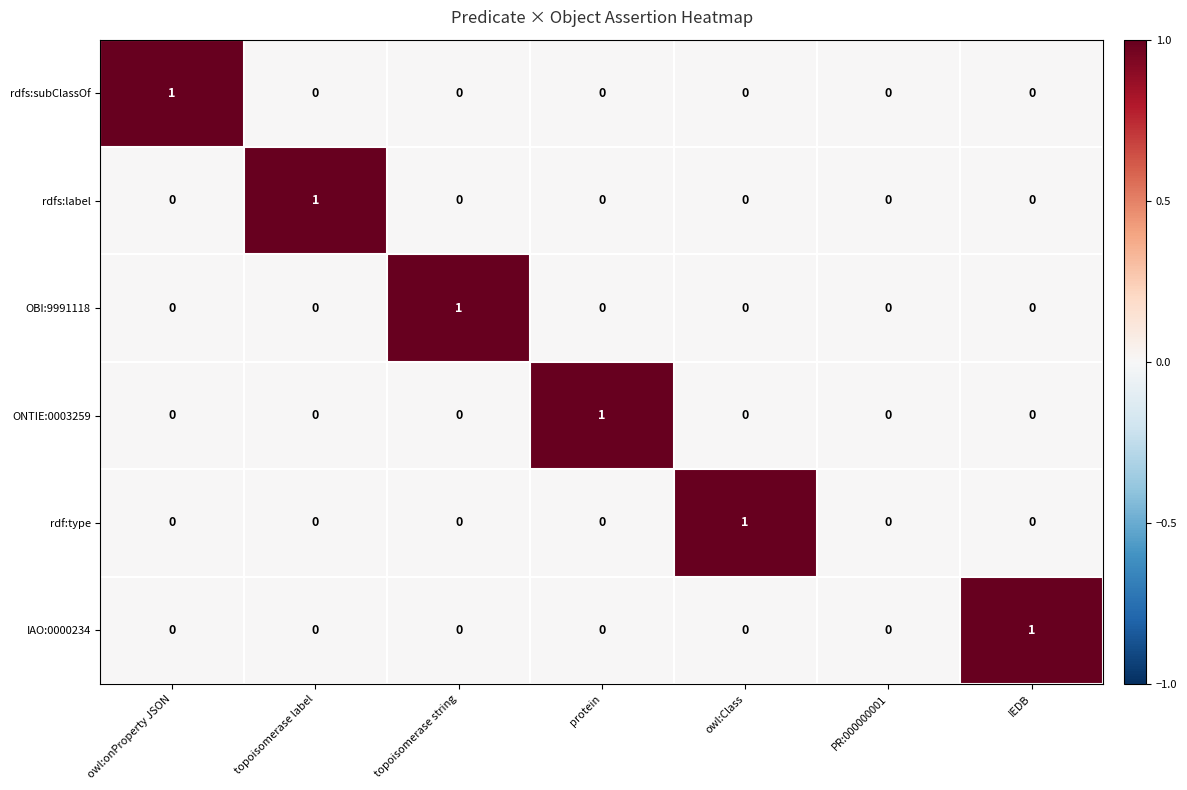

The value of IAO:0000234 at topoisomerase label is 1. True or false?

False